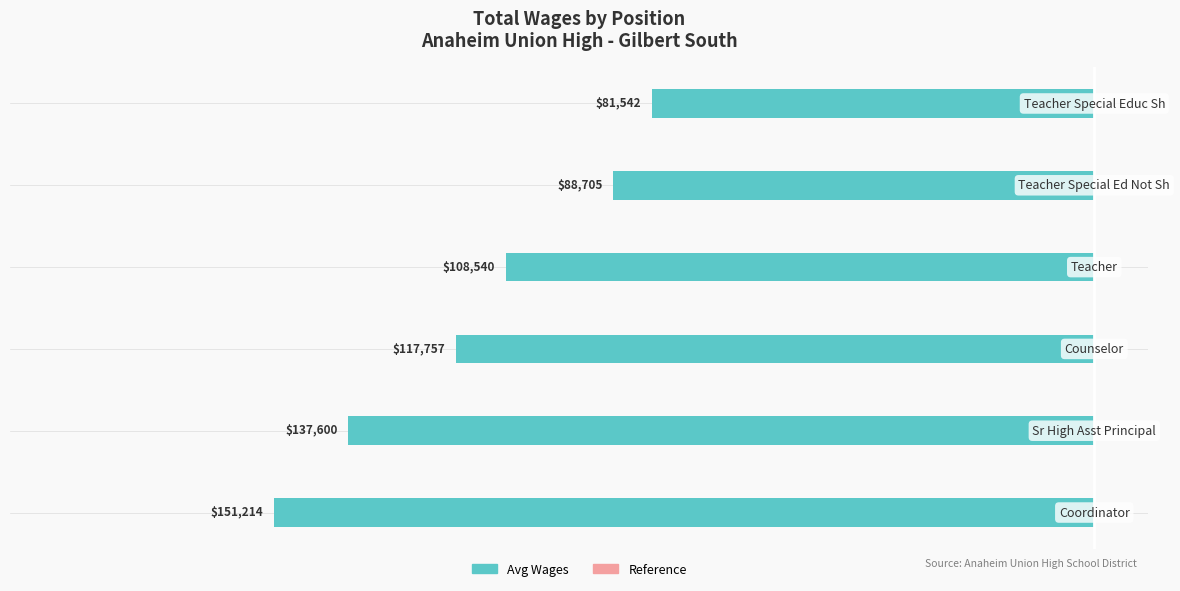

How many bars are there in total?

6